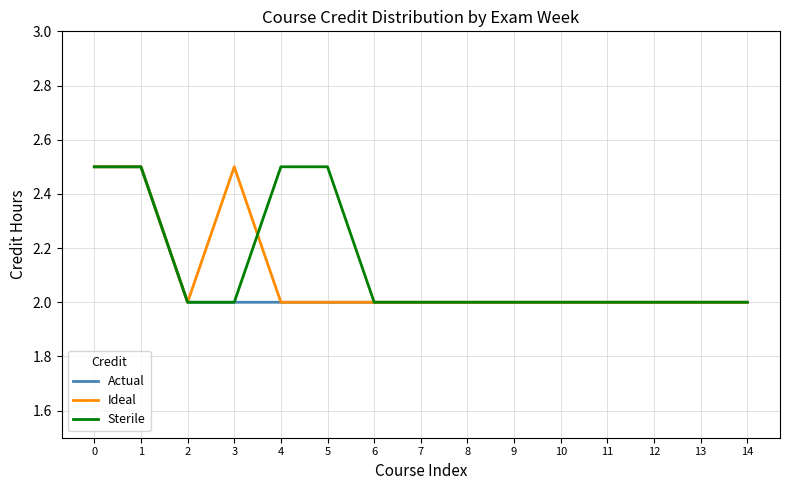

What is the smallest value displayed?

2.0